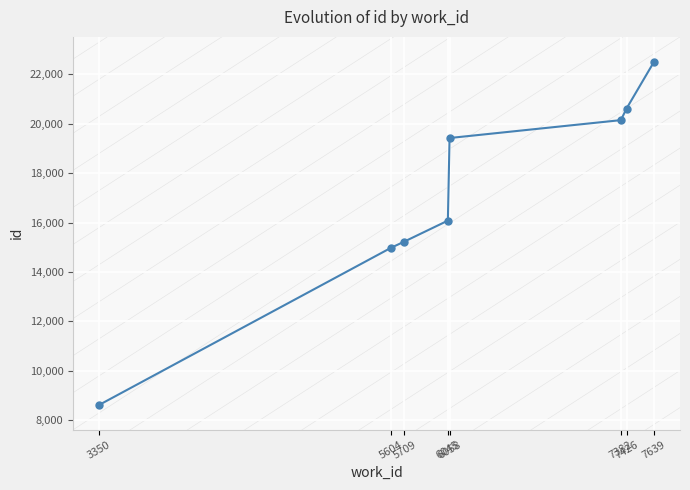

Reading right to left, what are all the values shown in this chart?

7639=22514	7426=20616	7382=20146	6058=19422	6045=16080	5709=15233	5604=14976	3350=8623